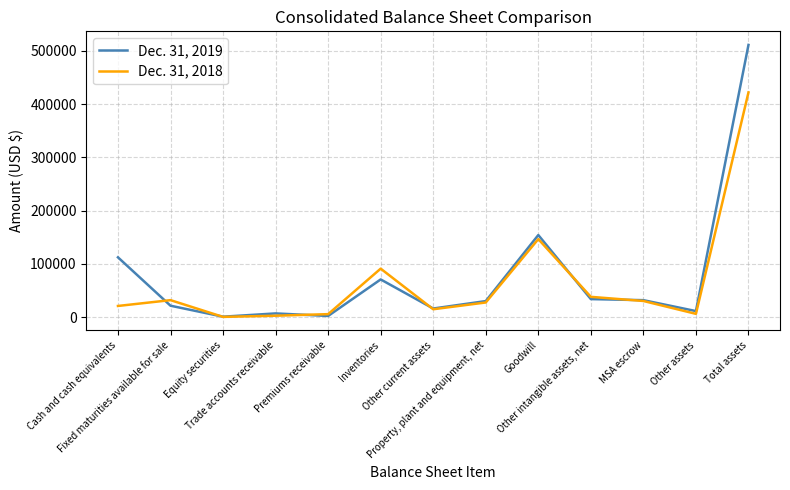

What is the greatest value displayed?

511046